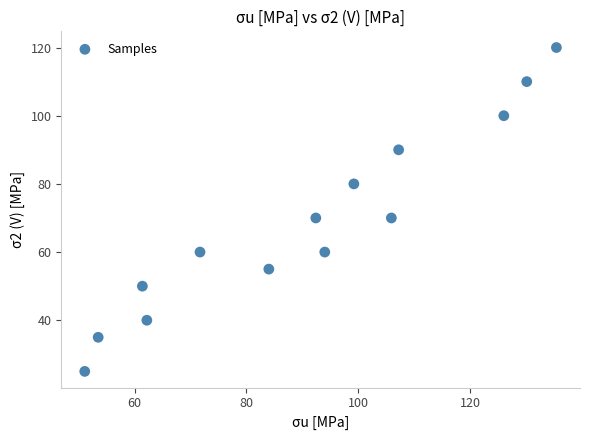

What is the range of Y values (max minus min)?

95